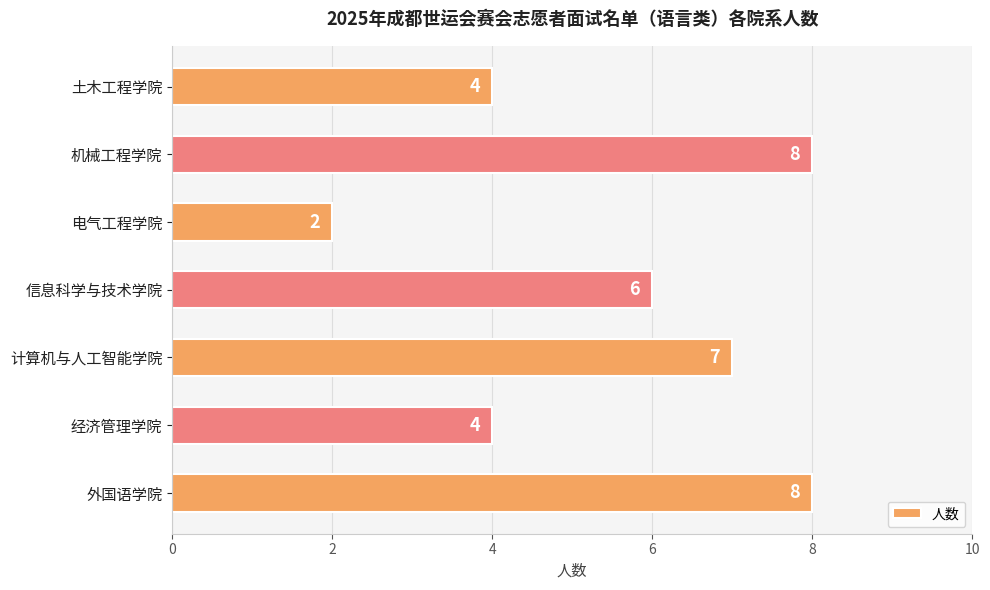

Read the value at 信息科学与技术学院.

6